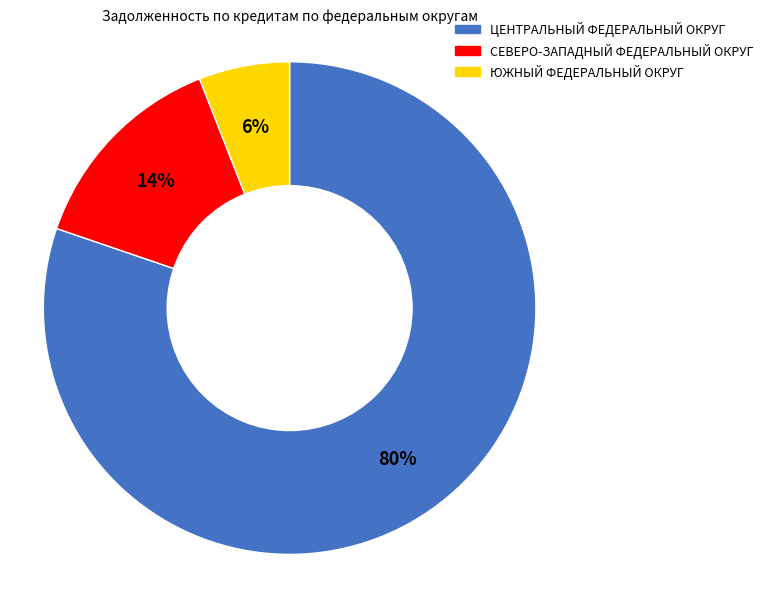

Which slice is the largest?

ЦЕНТРАЛЬНЫЙ ФЕДЕРАЛЬНЫЙ ОКРУГ